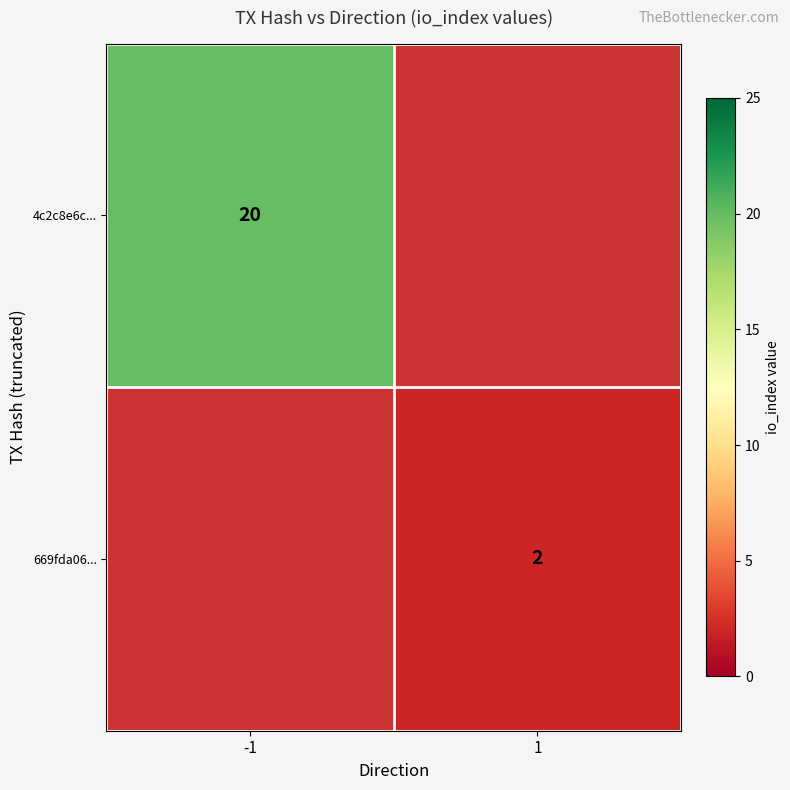

Count the number of categories in the chart.

2